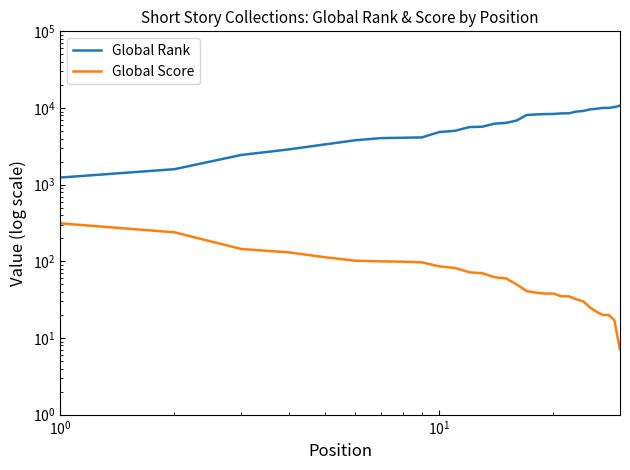

Reading left to right, extract all data points from this chart.

Global Rank: 1239	1592	2440	2881	3355	3794	4045	4093	4134	4856	5037	5636	5707	6254	6394	6857	8102	8238	8336	8355	8507	8534	8994	9148	9598	9774	10026	10035	10270	10736
Global Score: 313	239	145	131	113	102	100	99	97	86	82	72	70	62	60	50	41	39	38	38	35	35	32	30	25	22	20	20	17	7